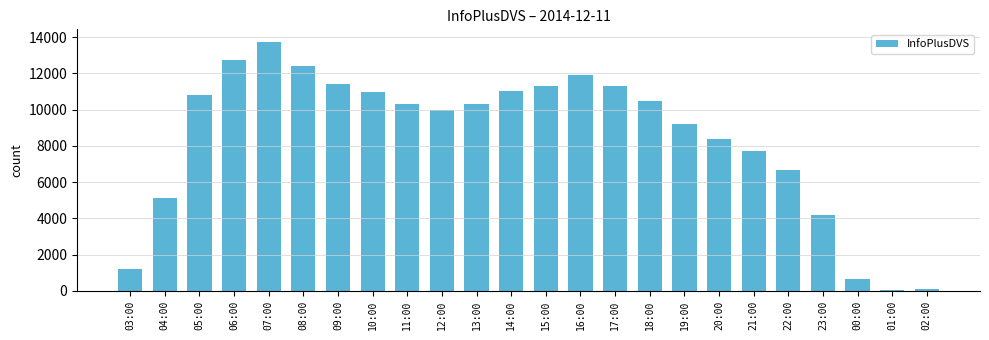

True or false: the data shows 6207 at 05:00.

False